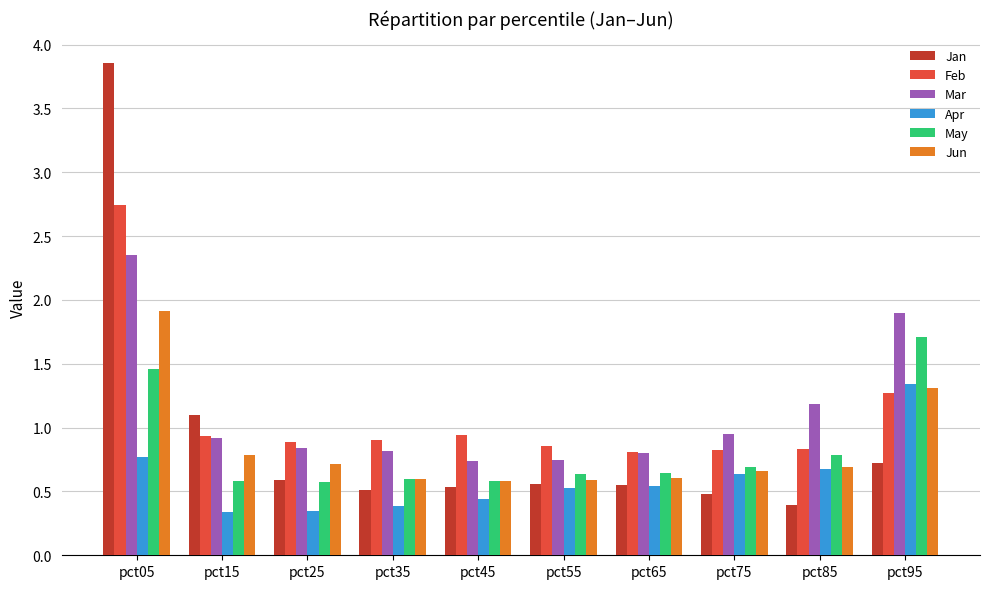

What is the sum of the May values at pct95 and pct55?

2.3